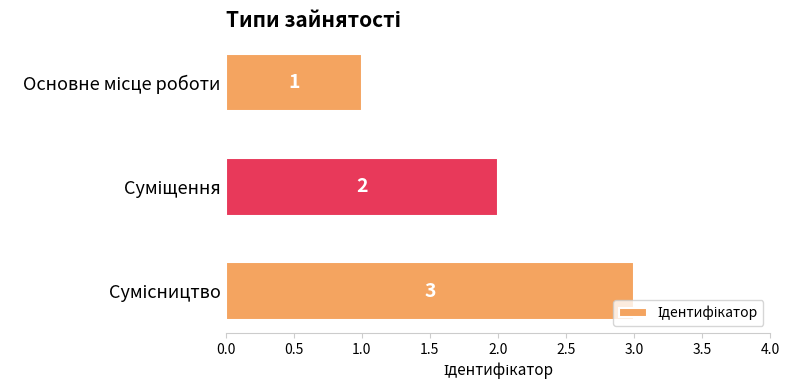

What is the greatest value displayed?

3